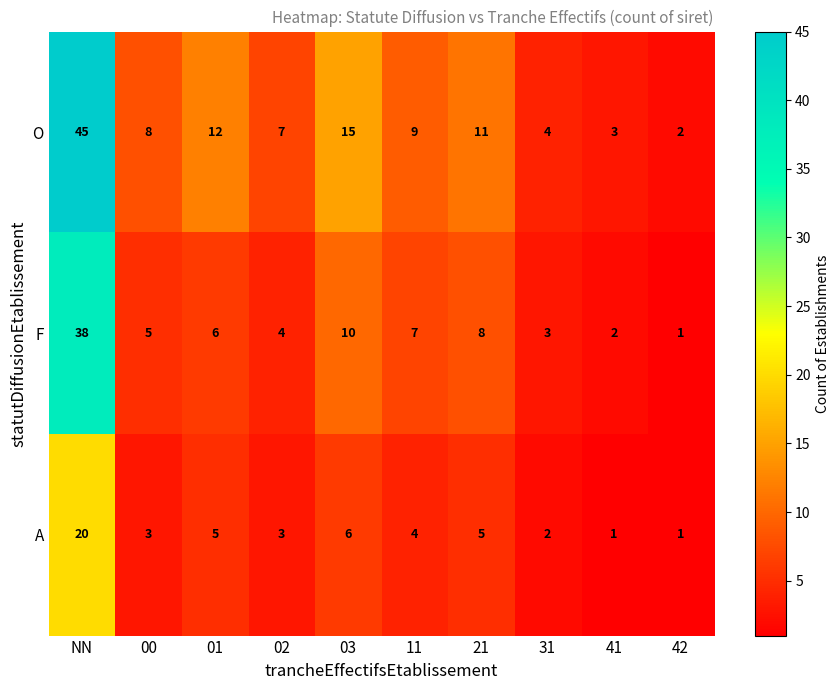

How many values in the F series are below 6?

5